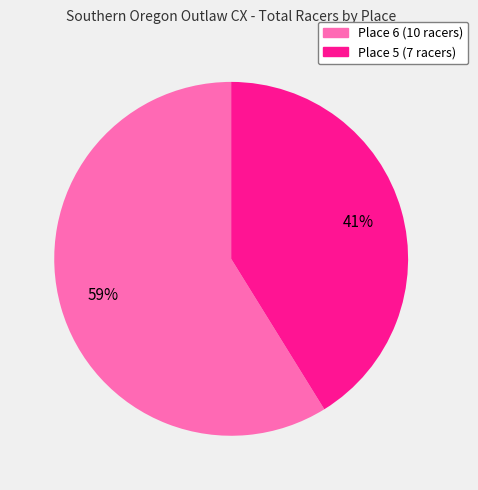

Which slice is the largest?

Place 6 (10 racers)